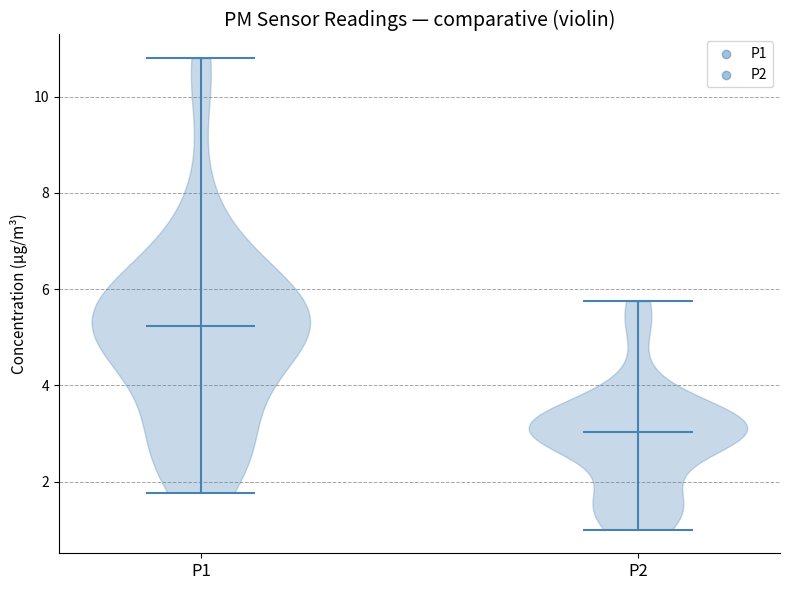

Reading left to right, read every violin against the y-axis: where its median line is, and the lowest and highest points it reaches. The values are not printed on the chart, so give them approximately, as read against the axis.

P1: median line 5.2, lowest point 1.8, highest point 10.8
P2: median line 3.0, lowest point 1.0, highest point 5.8